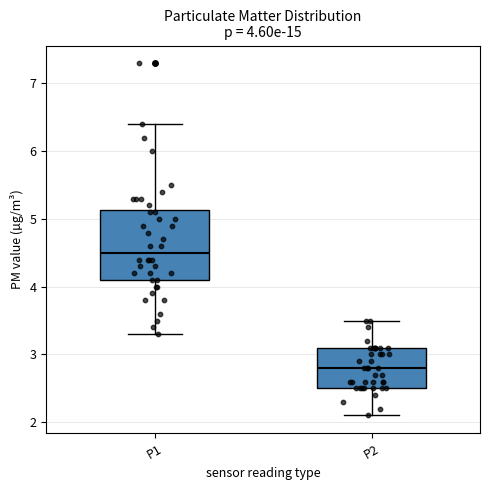

Which box's median line is the lowest?

P2